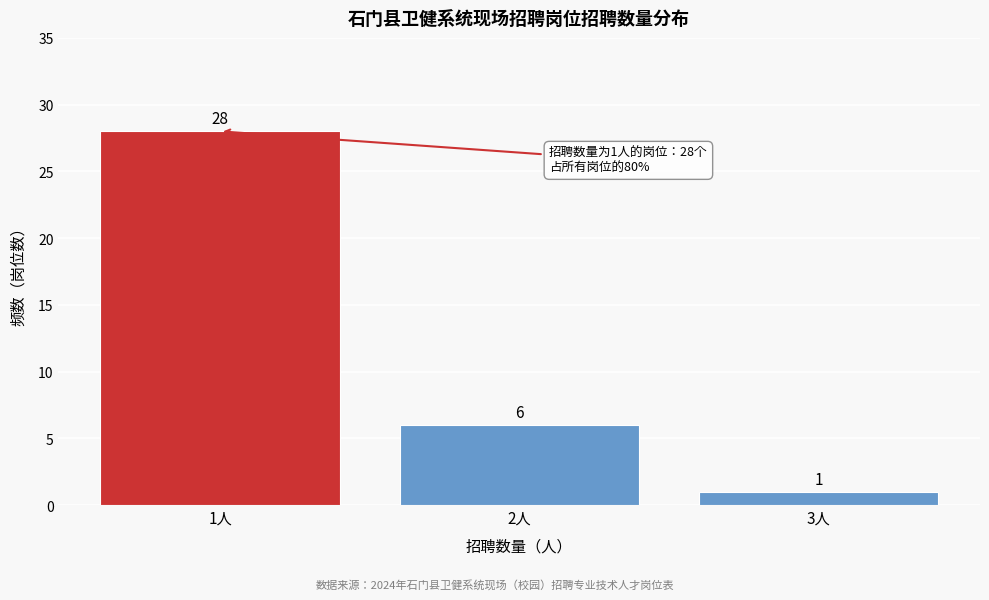

Reading left to right, transcribe this chart: for each bar, give the range it covers on the x-axis and its height.

0.5 to 1.5: 28
1.5 to 2.5: 6
2.5 to 3.5: 1